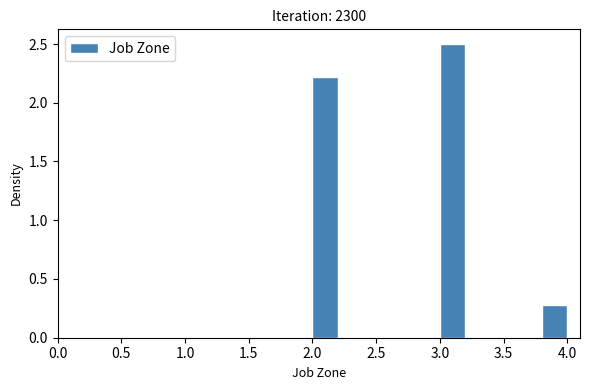

Reading left to right, transcribe this chart: for each bar, give the range it covers on the x-axis and its height. The values are not printed on the chart, so give them approximately, as read against the axis.

2.0 to 2.2: 2.2
2.2 to 2.4: 0
2.4 to 2.6: 0
2.6 to 2.8: 0
2.8 to 3.0: 0
3.0 to 3.2: 2.5
3.2 to 3.4: 0
3.4 to 3.6: 0
3.6 to 3.8: 0
3.8 to 4.0: 0.3